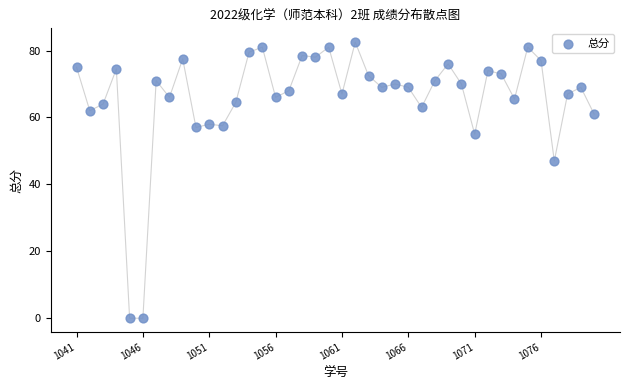

What Y value in the scatter plot is closest to 41?

47.0